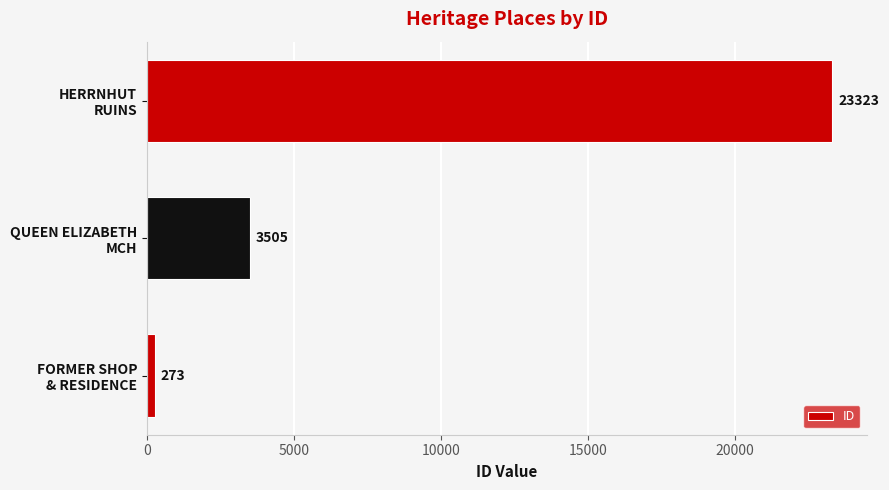

What is the smallest value displayed?

273